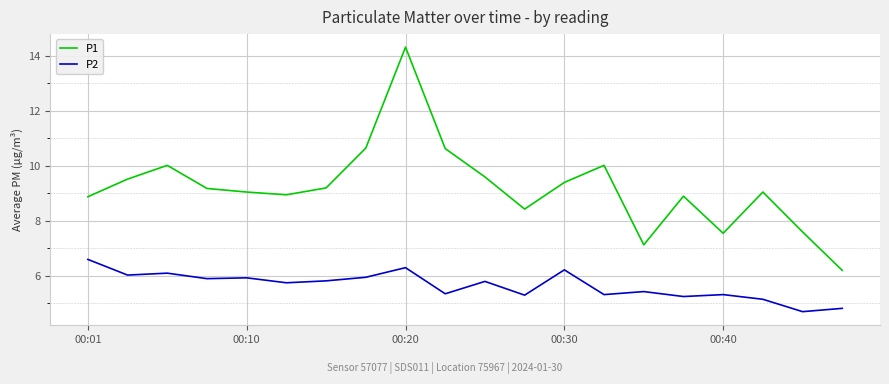

At how many categories does at least one series exceed 5?

20